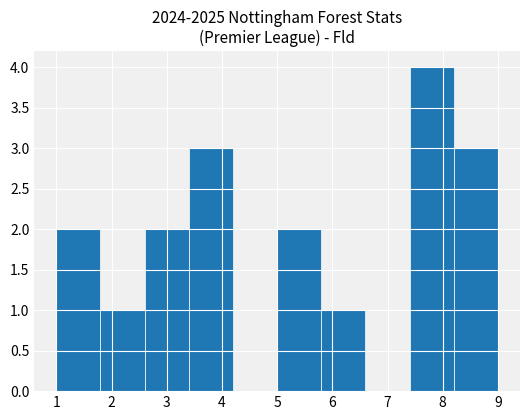

What is the height of the bar covering 5.8 to 6.6 on the x-axis? The values are not printed on the chart, so give them approximately, as read against the axis.

1